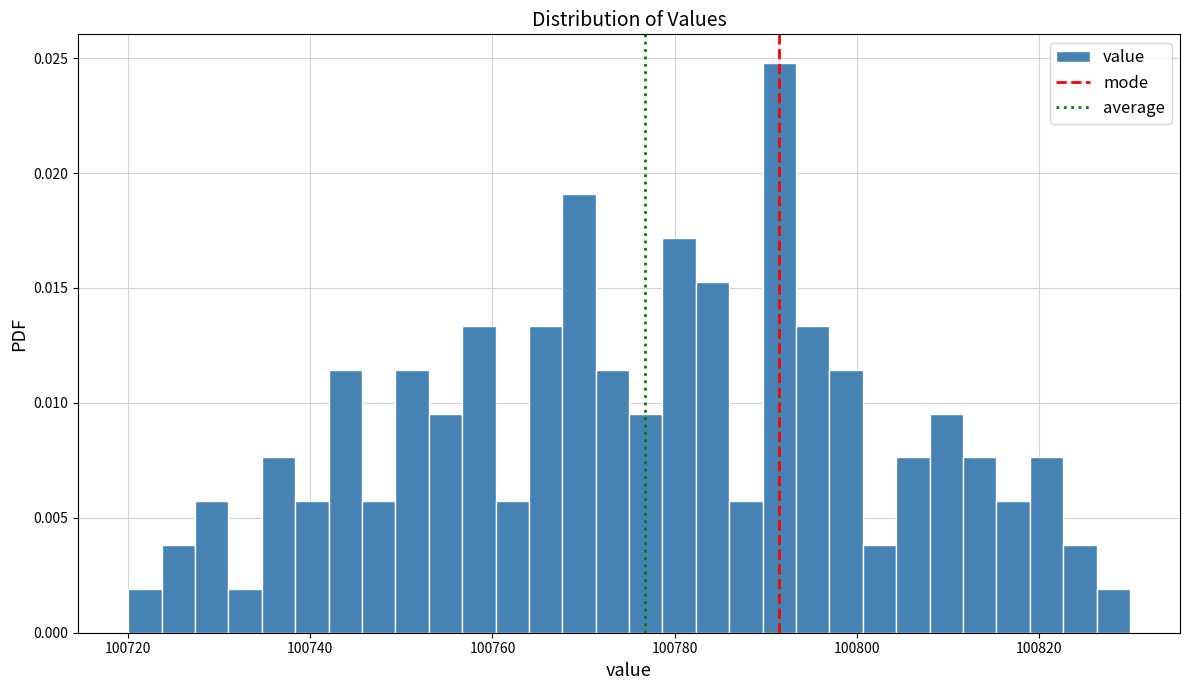

Around what value on the x-axis is the tallest bar? Give the approximate position of its centre, as read against the axis.

100792